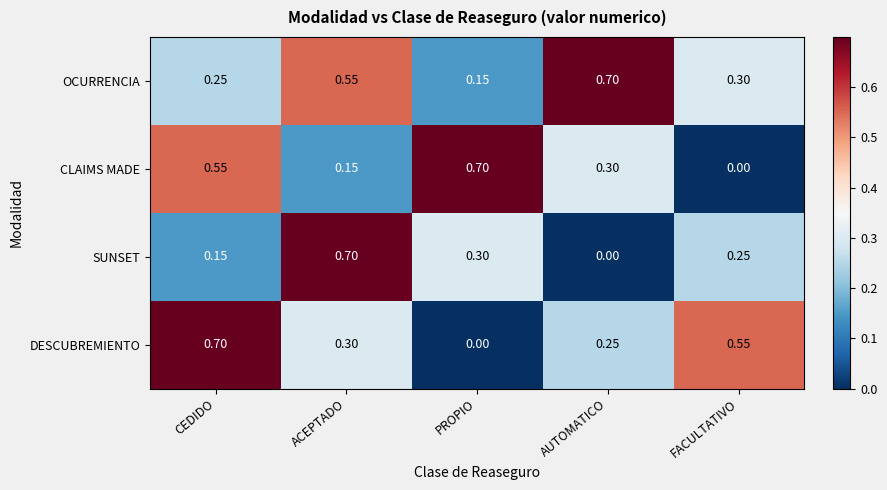

Where is DESCUBREMIENTO nearest to the value 0?

PROPIO